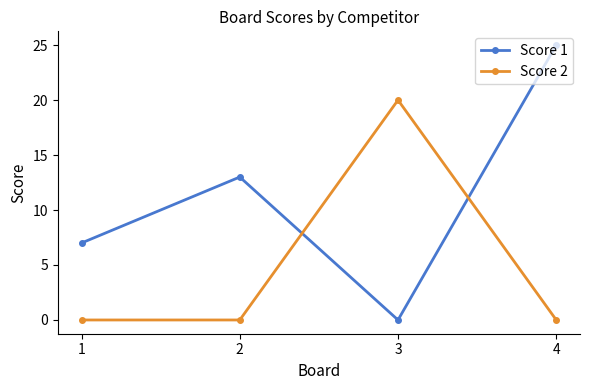

True or false: Score 1 and Score 2 intersect in this chart.

True